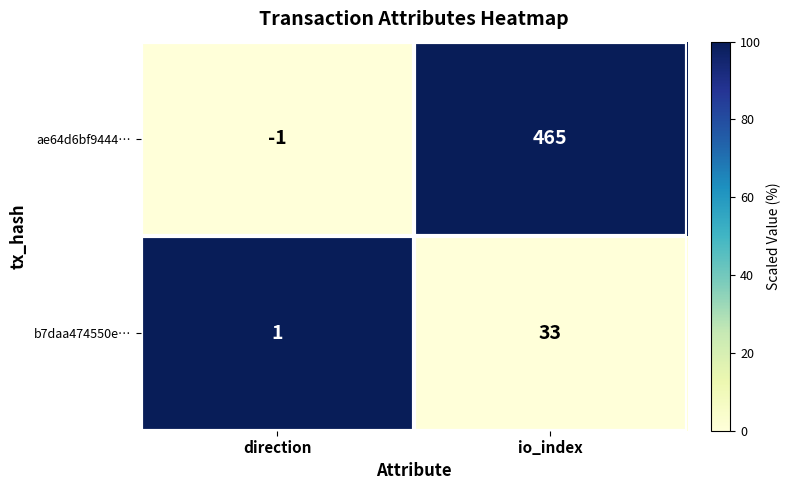

Where is ae64d6bf9444… nearest to the value 232?

direction